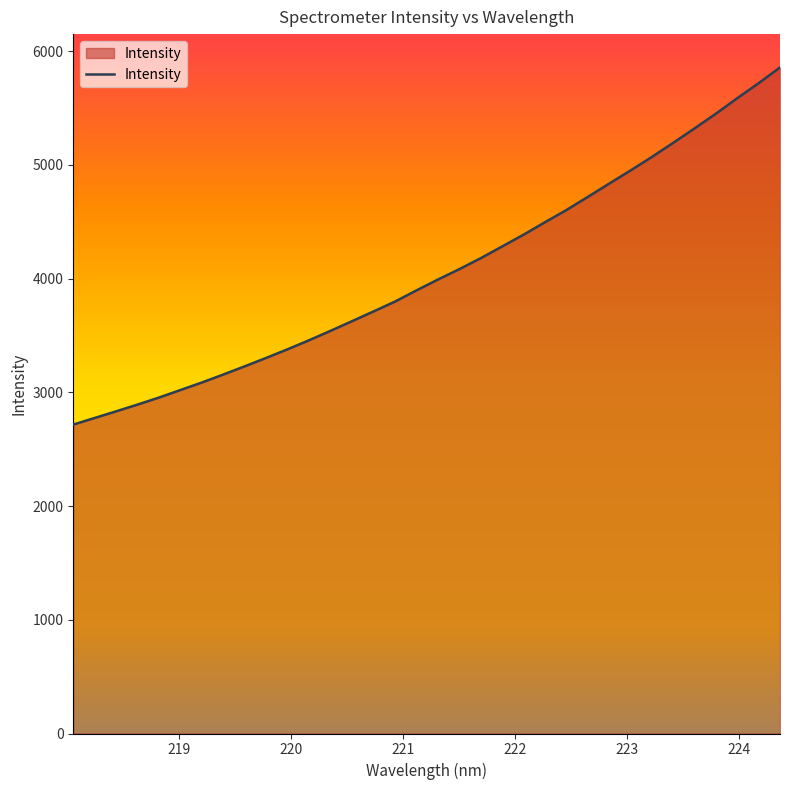

What is the sum of all values?

138052.5